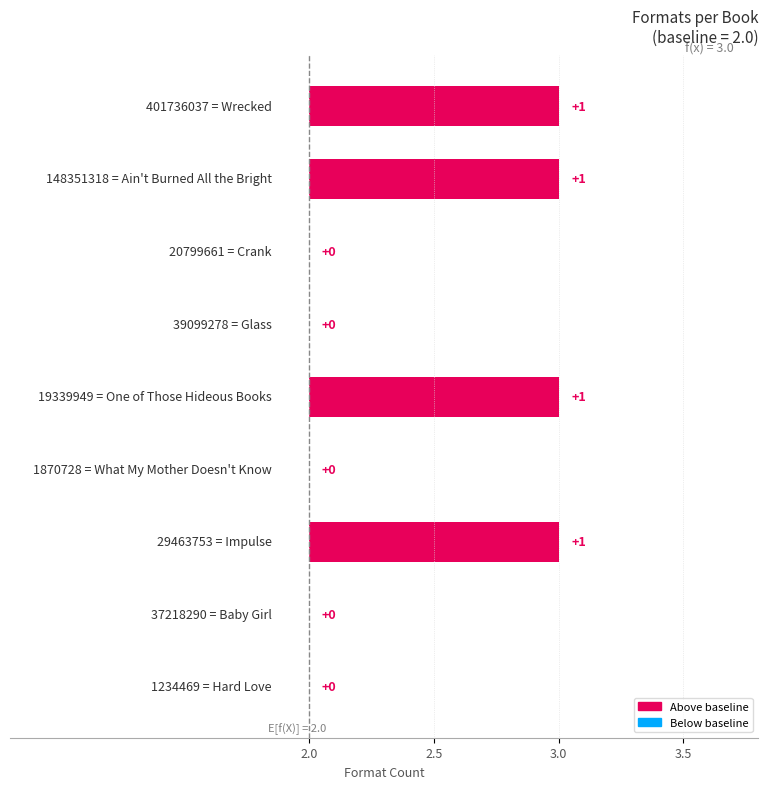

The value at Hard Love is 1. True or false?

False